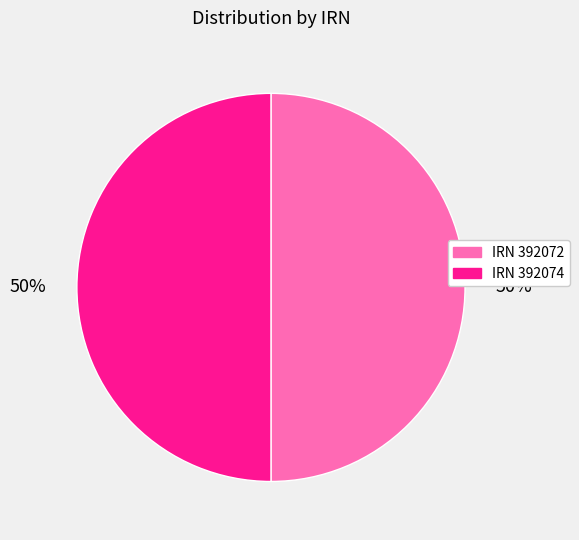

Count the number of slices in the pie.

2